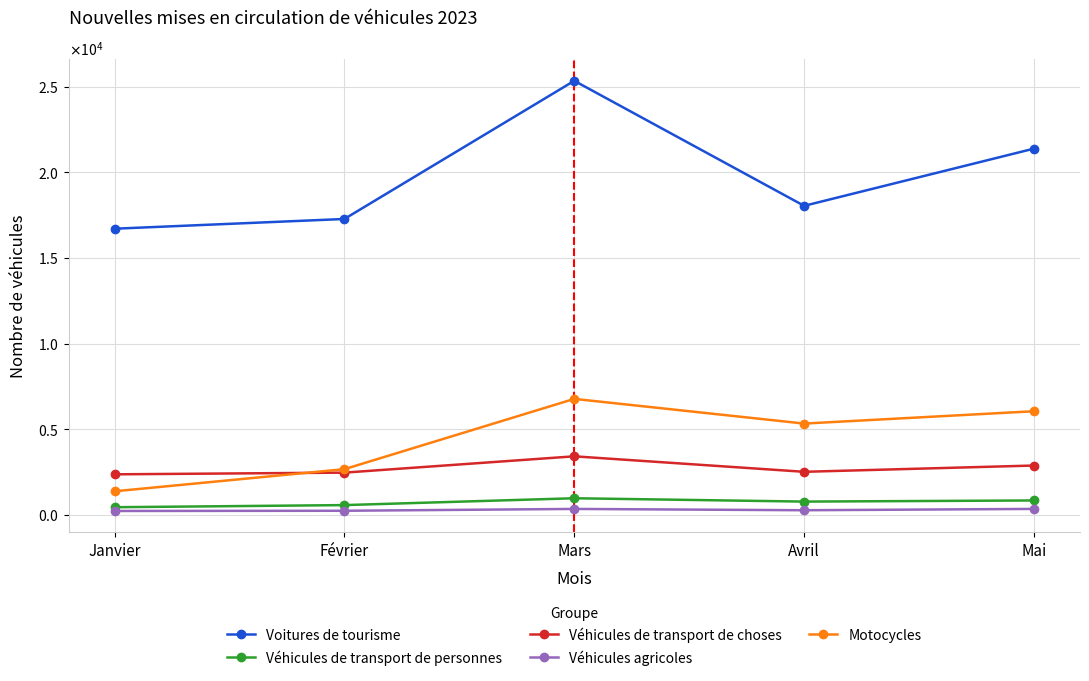

What is the difference between the highest and lowest values at Avril?

17785